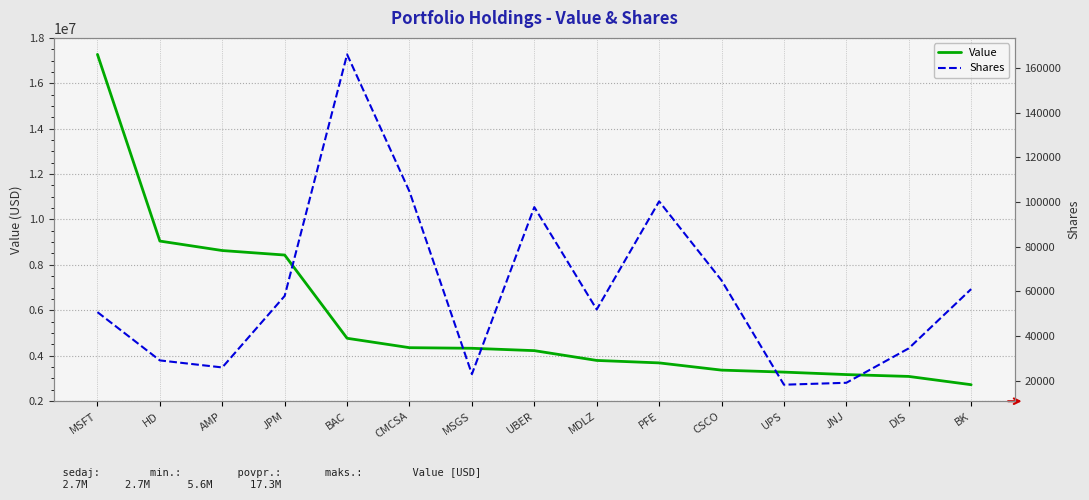

What value does the Shares series have at DIS, to the nearest 100?

34500